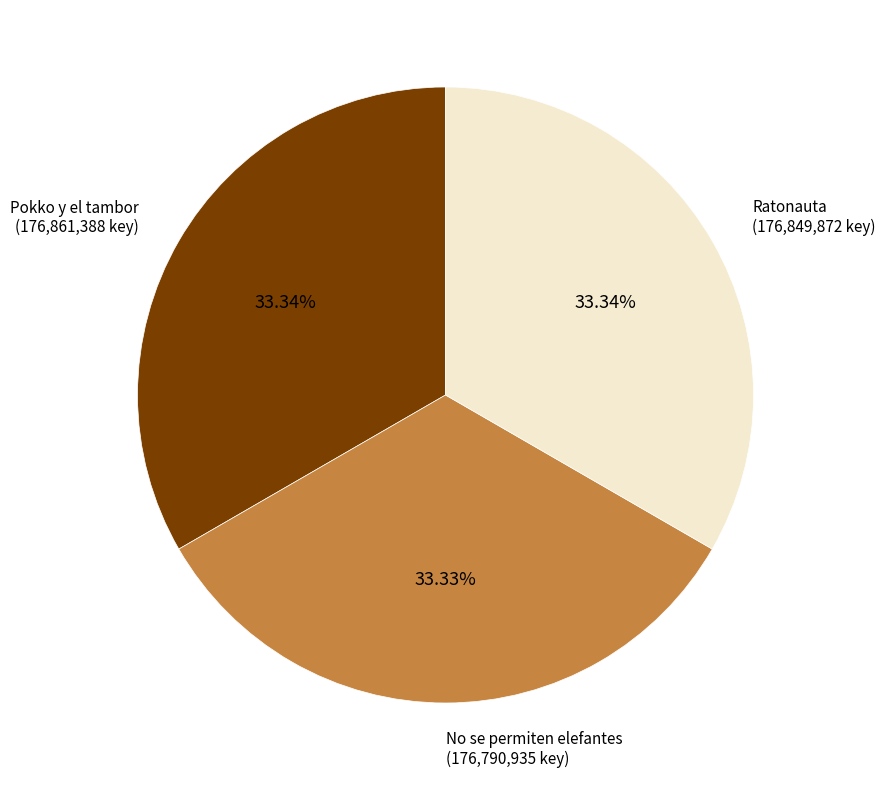

Does any single category account for the majority?

No